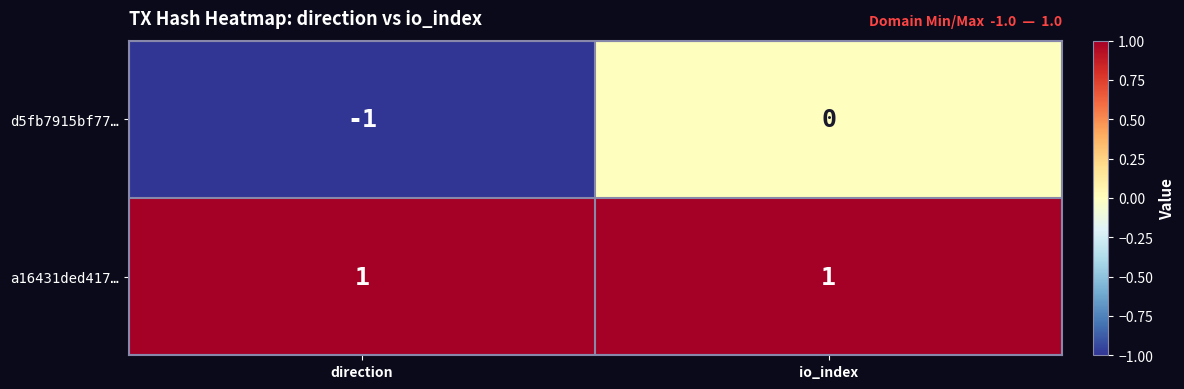

List the series in order of their overall mean, highest first.

a16431ded417…, d5fb7915bf77…